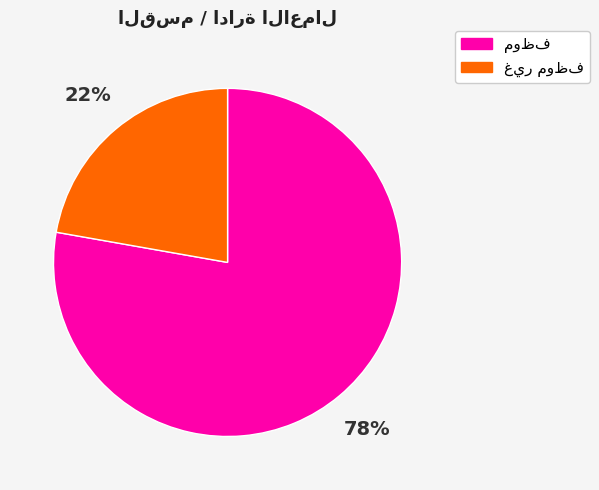

Is there a majority slice in this chart?

Yes